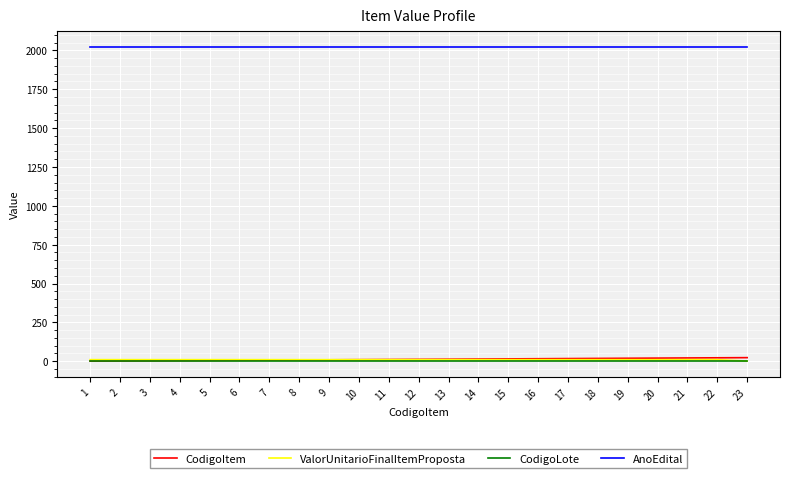

What is the highest value of the AnoEdital series?

2023